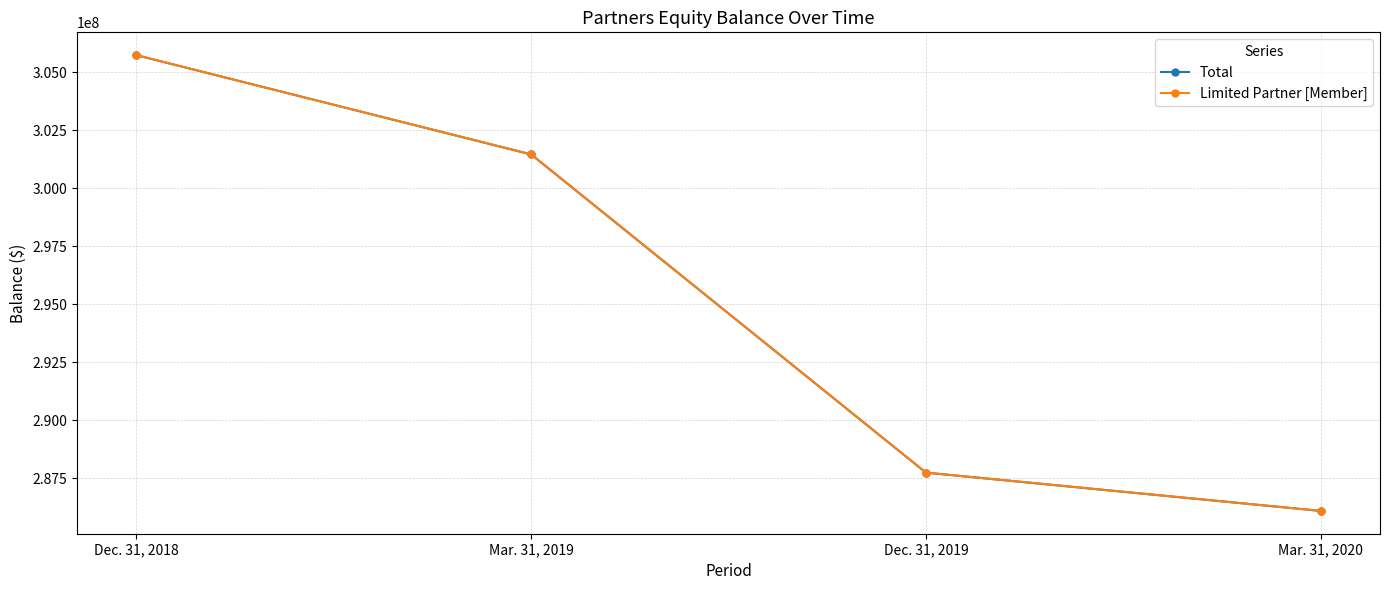

What is the average value of the Total series?

295257300